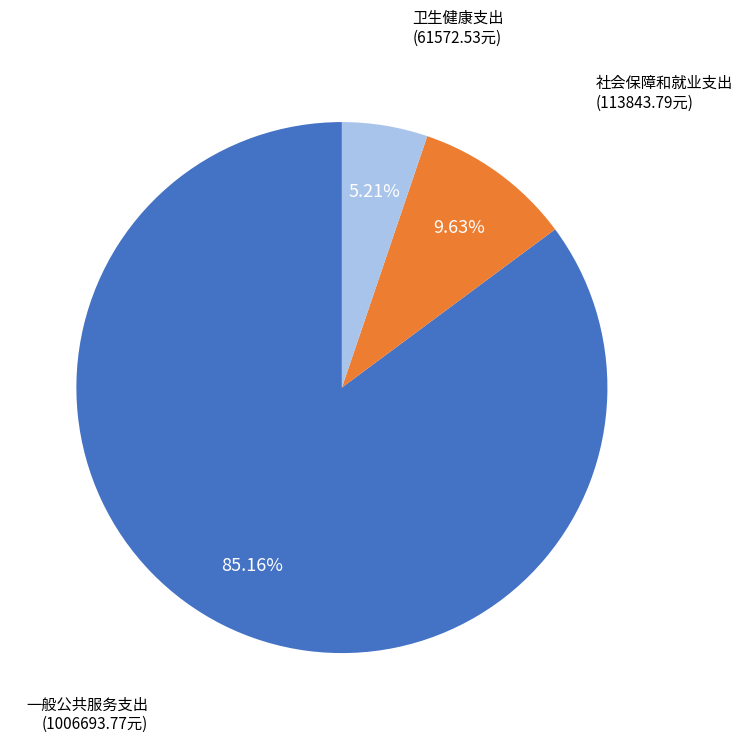

Is there a majority slice in this chart?

Yes